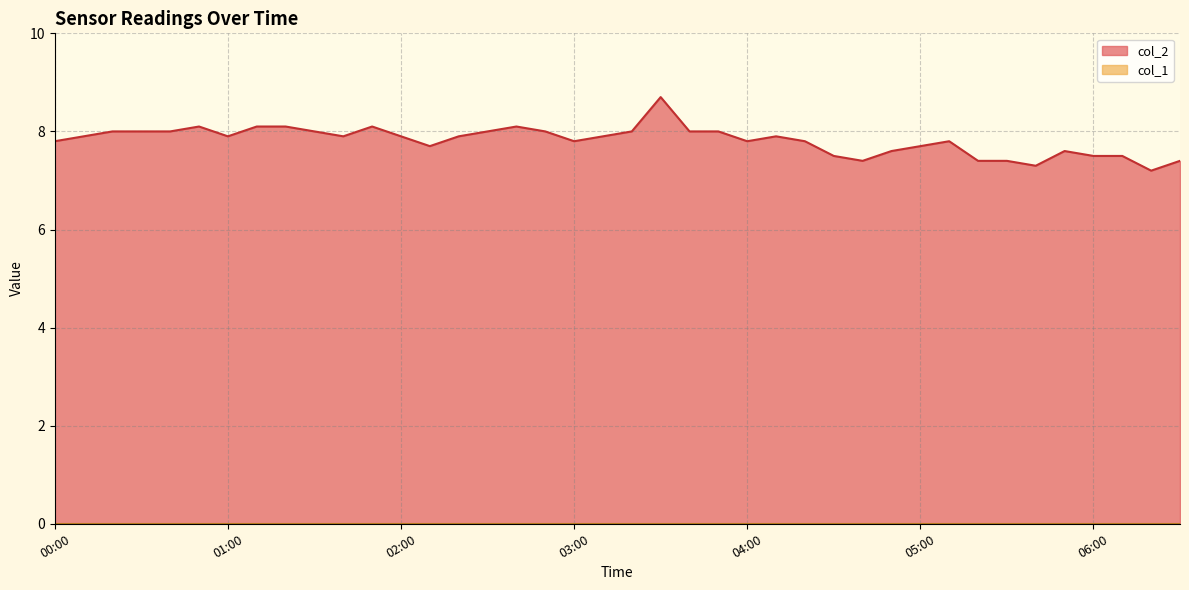

Is it true that the value at 02:10 is 12.8?

False